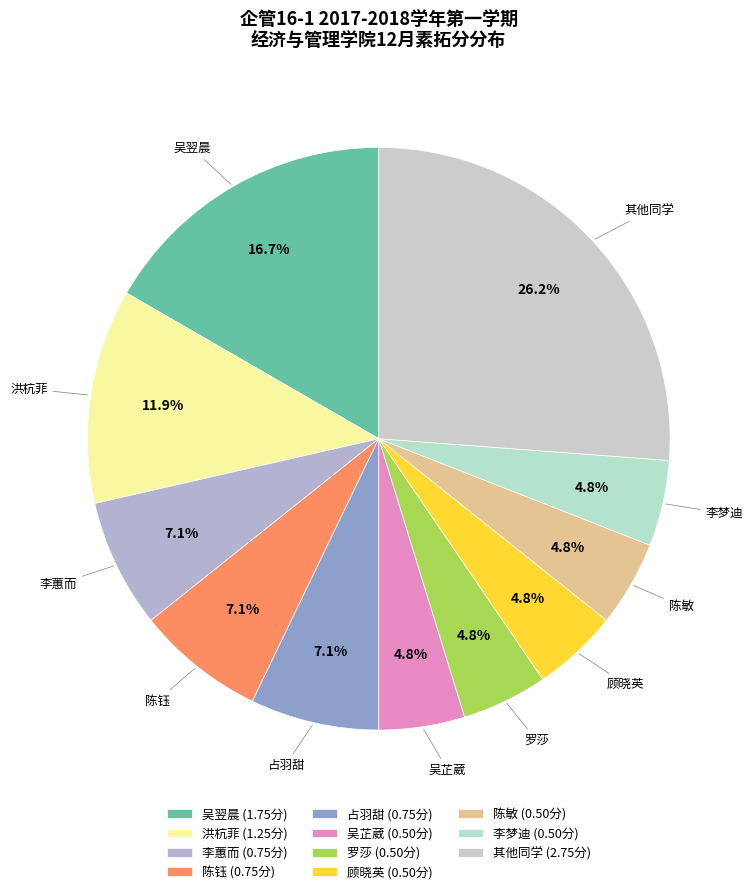

How many slices are in this pie chart?

11